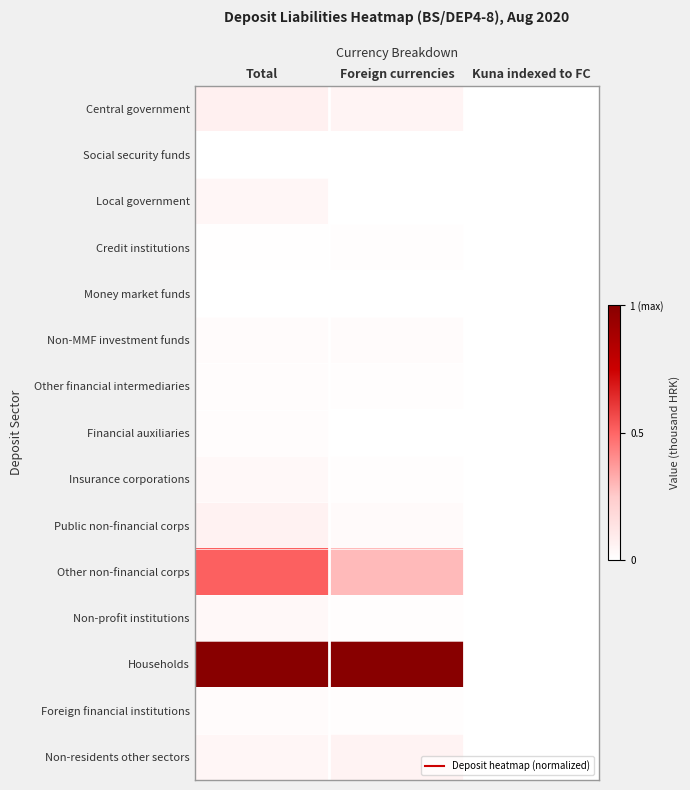

At which category is the sum across all series the highest?

Total